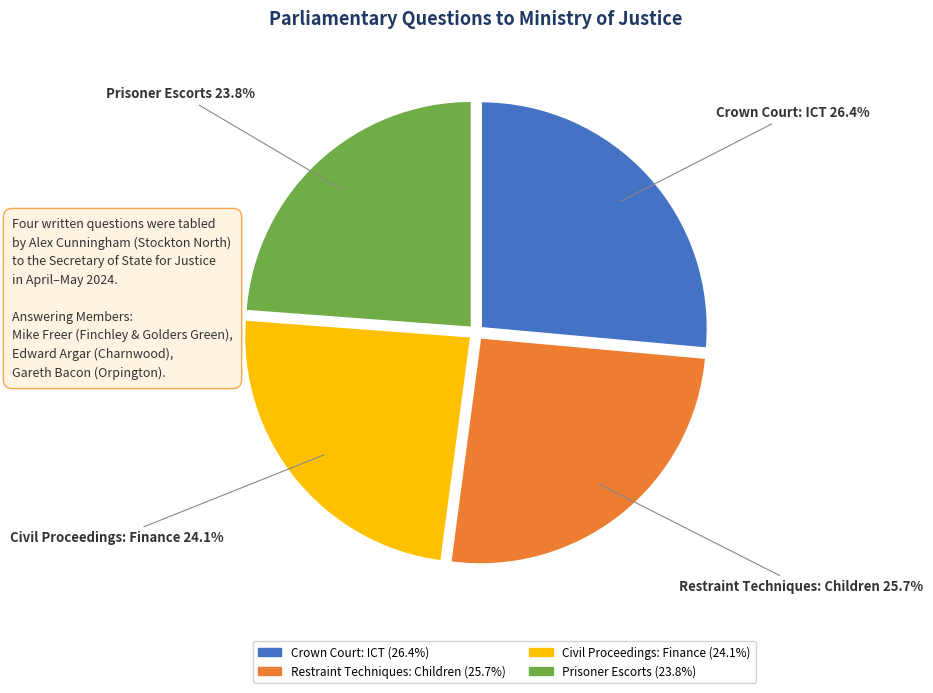

Do Restraint Techniques: Children and Civil Proceedings: Finance together represent more than half of the pie?

No